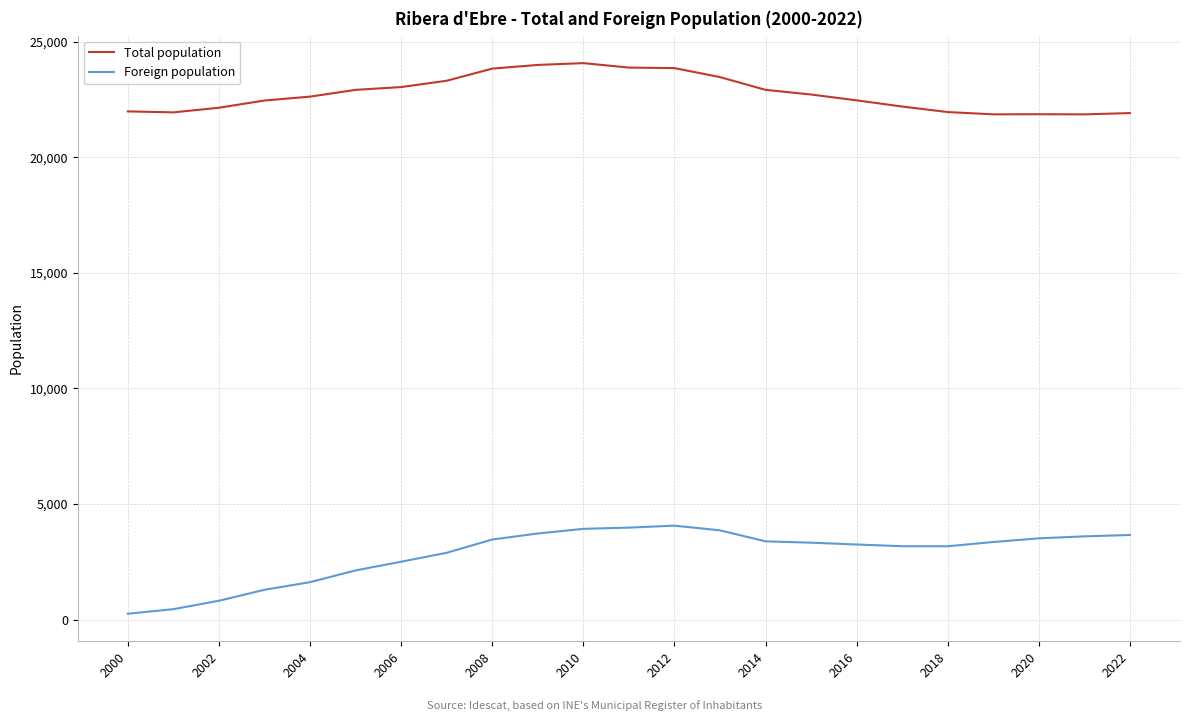

What is the maximum value for Total population?

24082